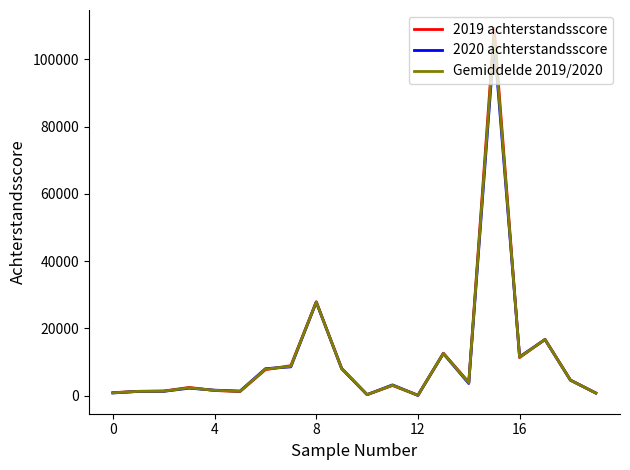

Which series has the largest range (max minus min)?

2019 achterstandsscore